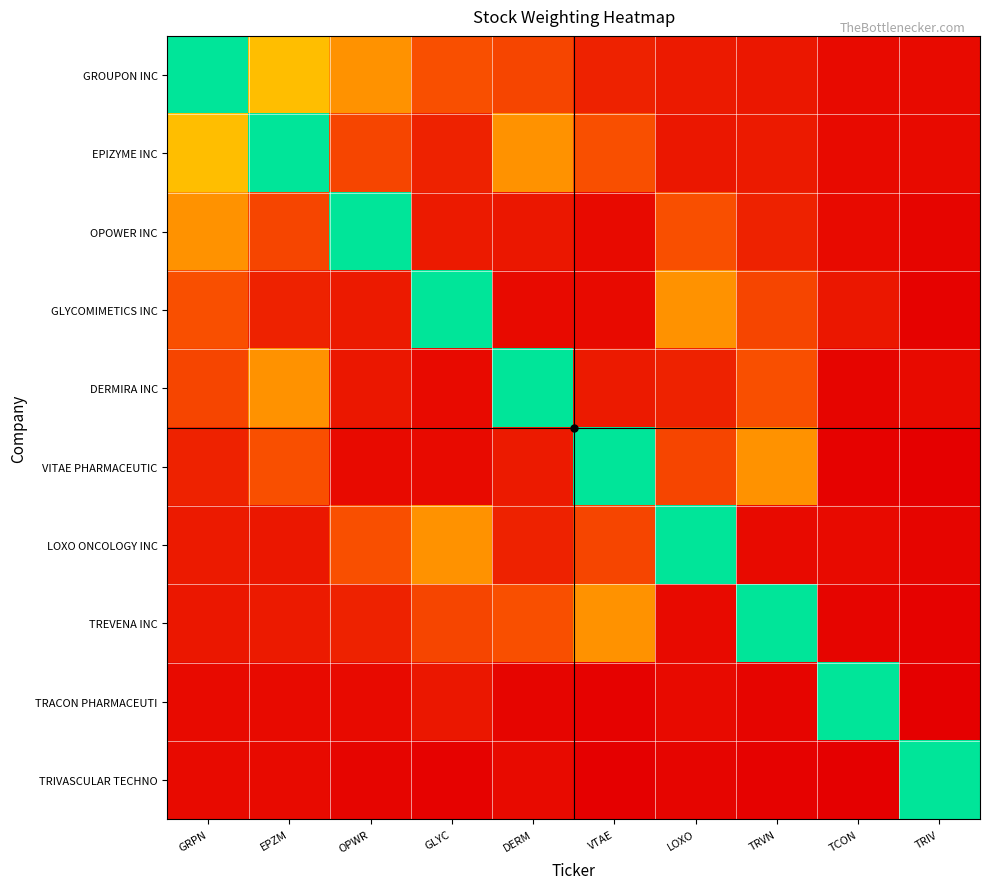

What is the maximum value shown in the chart?

11.6